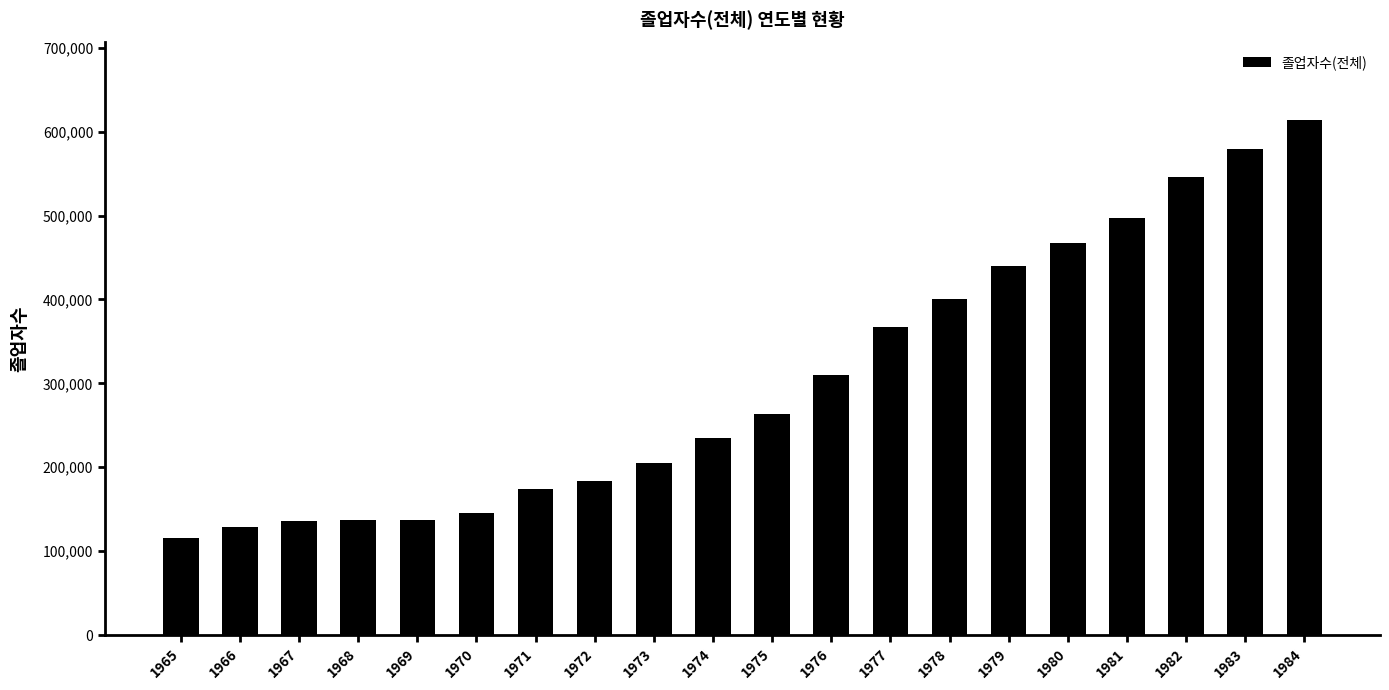

At which category does the chart reach its minimum across all series?

1965